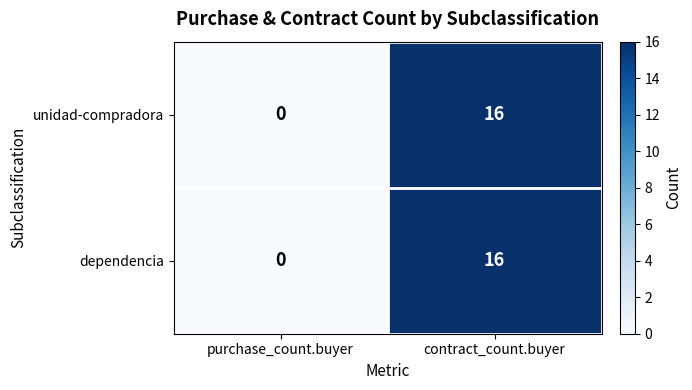

Is it true that unidad-compradora equals 25 at contract_count.buyer?

False